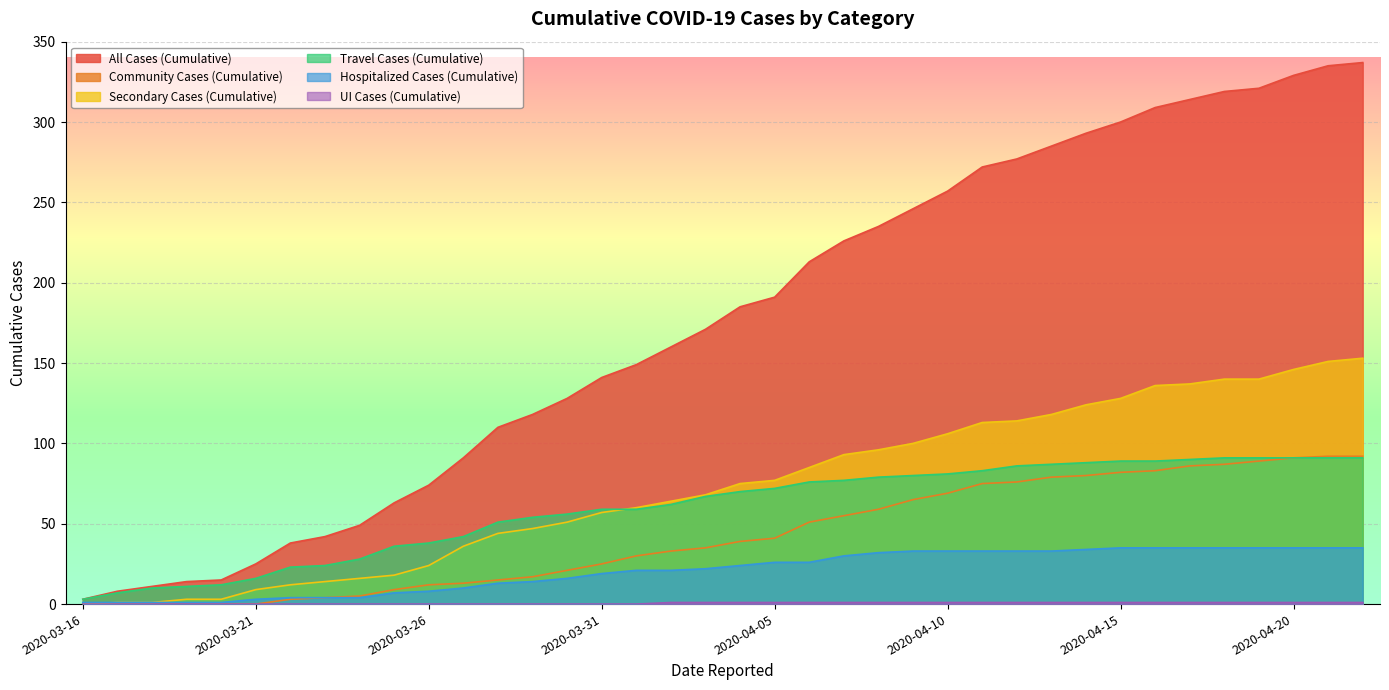

True or false: Travel Cases (Cumulative) has more than 1 points higher than both neighbors.

False